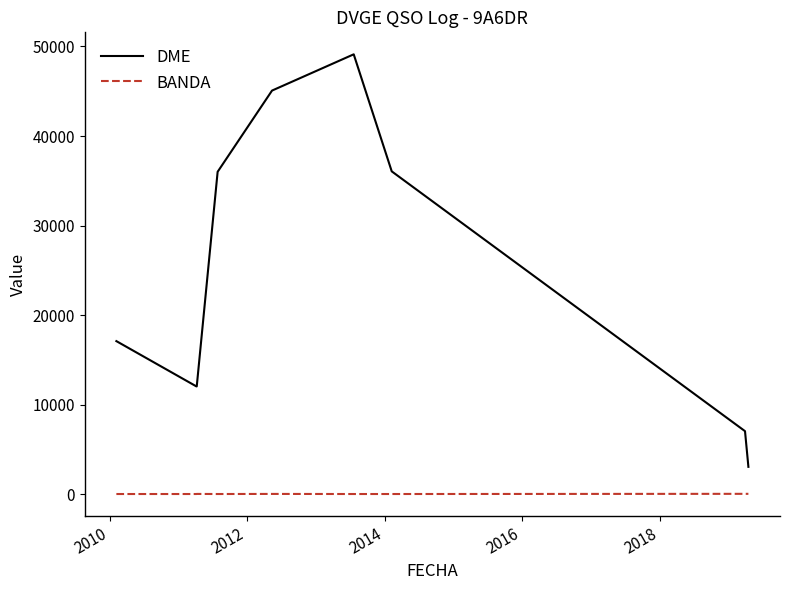

What is the minimum value for DME?

3054